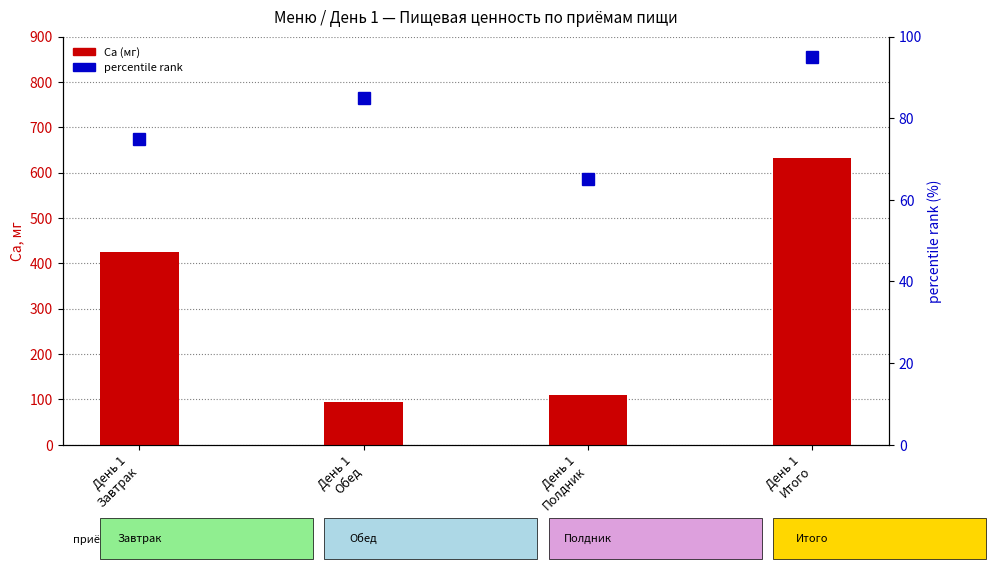

Where does the Ca (мг) series first go above 425?

День 1
Завтрак